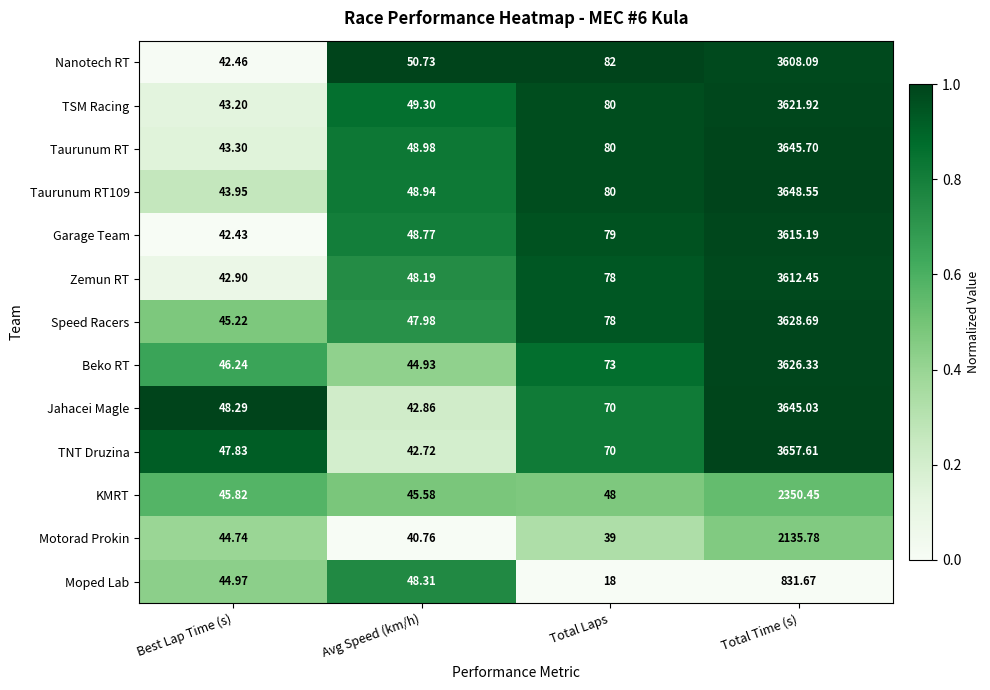

Rank the categories by Moped Lab value from highest to lowest.

Total Time (s), Avg Speed (km/h), Best Lap Time (s), Total Laps